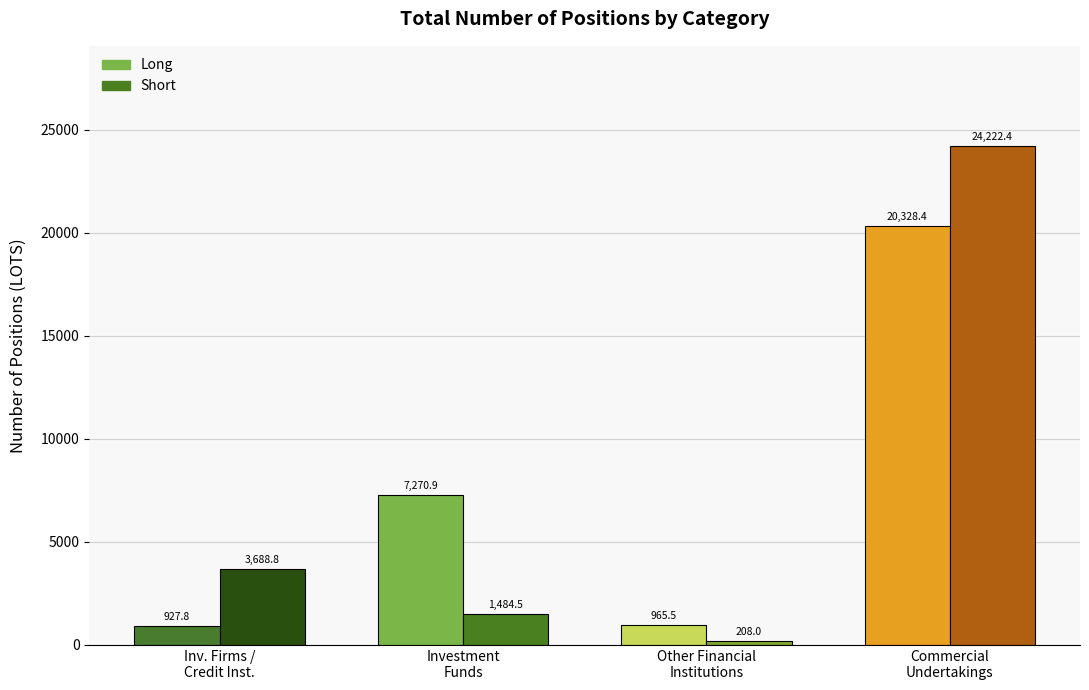

At how many categories does at least one series exceed 7540?

1